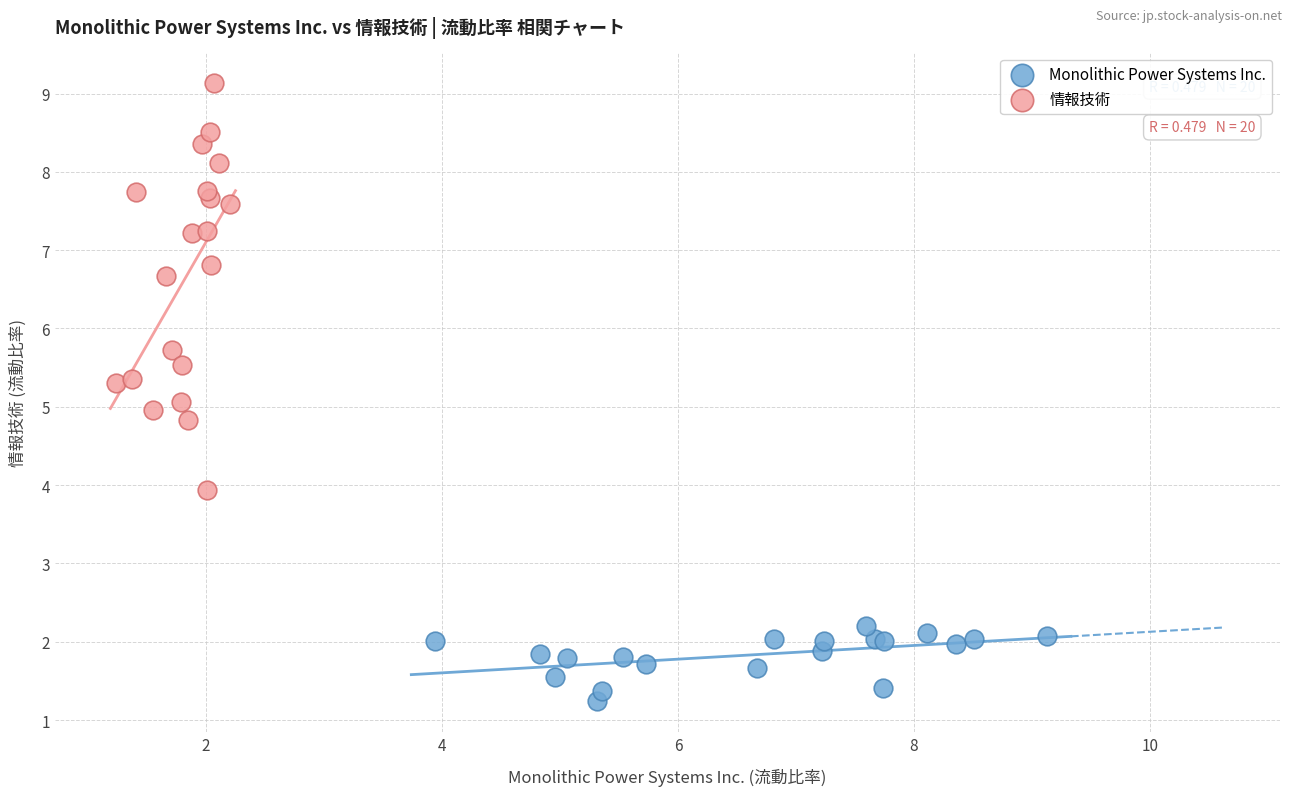

Which series contains the highest Y value?

情報技術